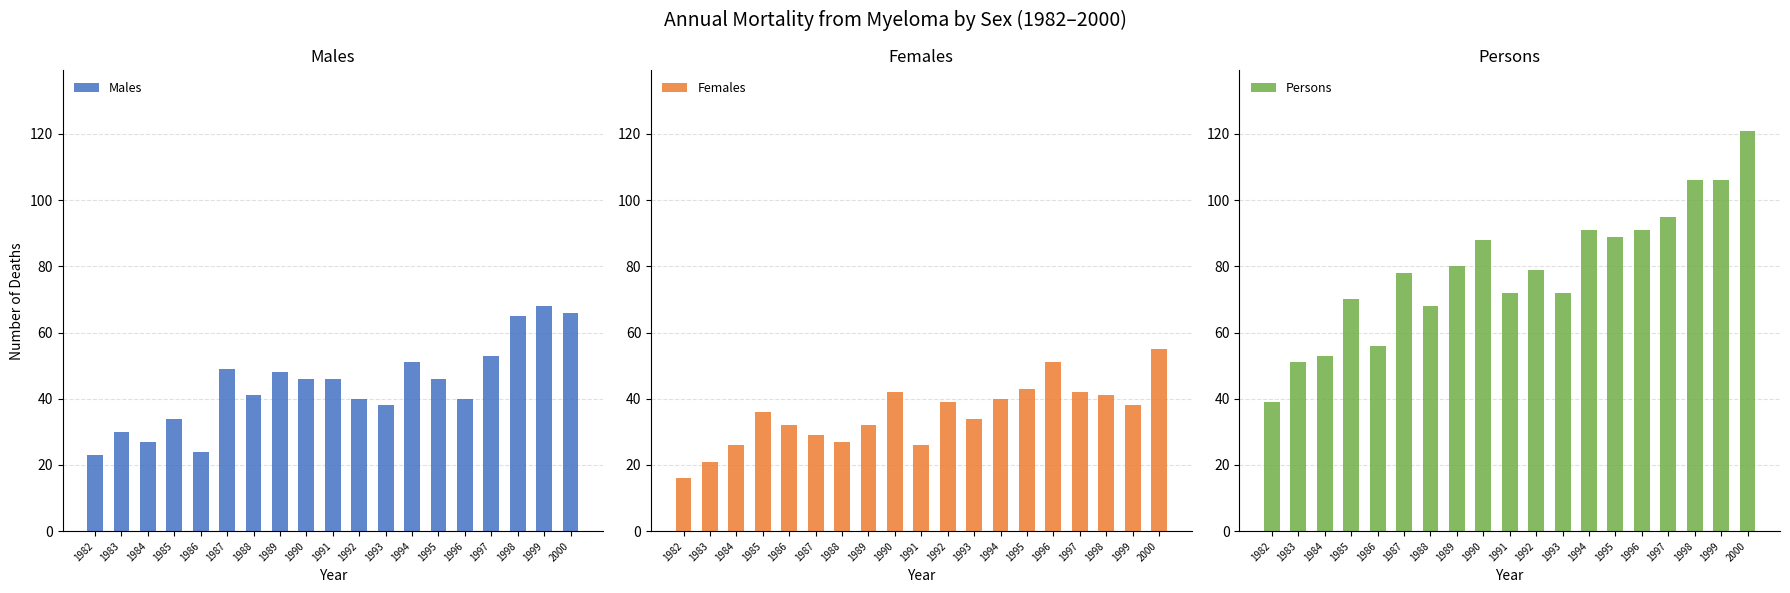

What is the average value of the Males series?

44